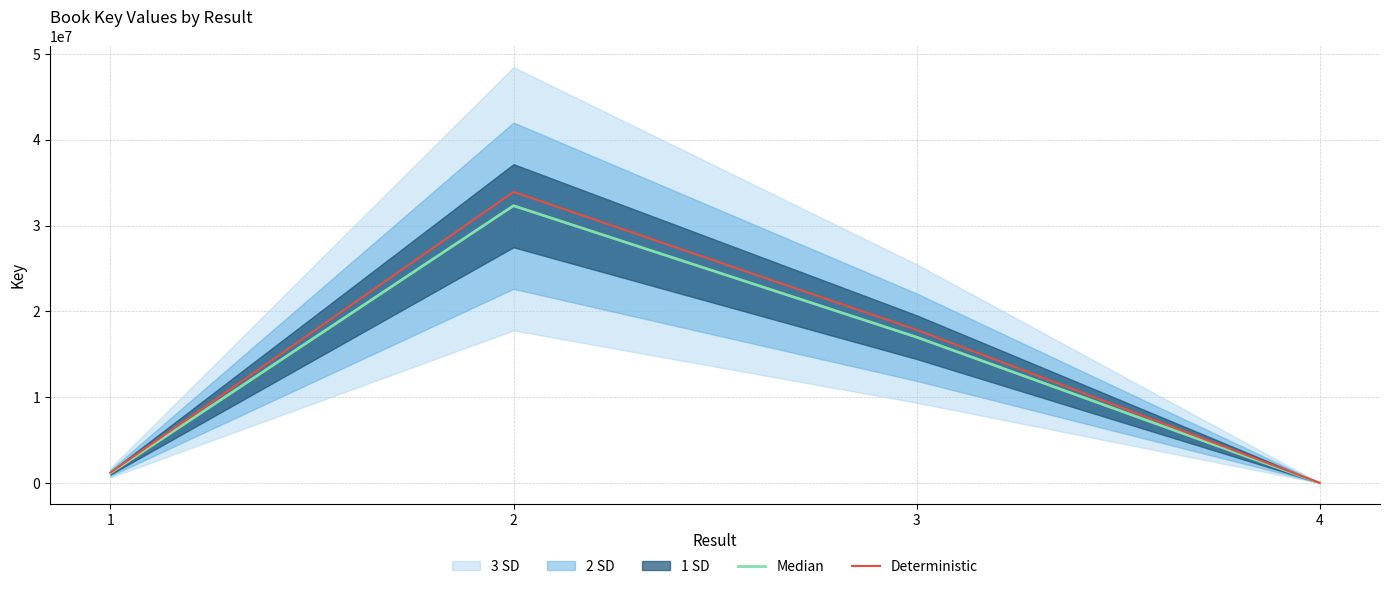

Rank the series by their average value, from highest to lowest.

Deterministic, Median